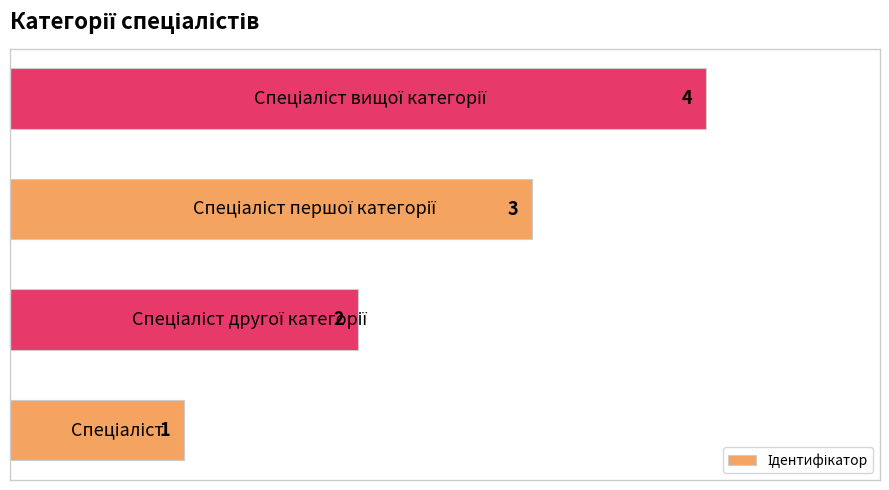

How many values are between 2 and 4?

3